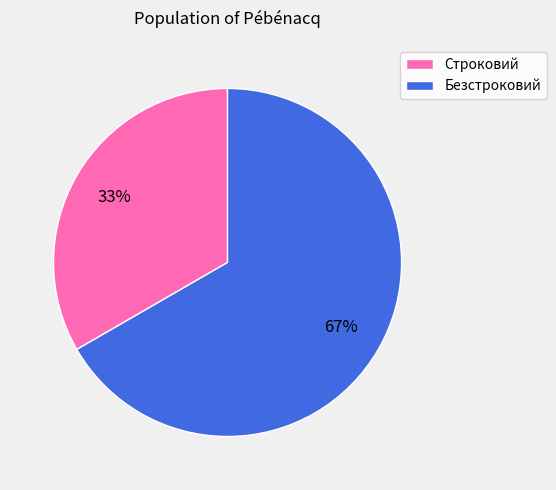

Which category accounts for the majority?

Безстроковий